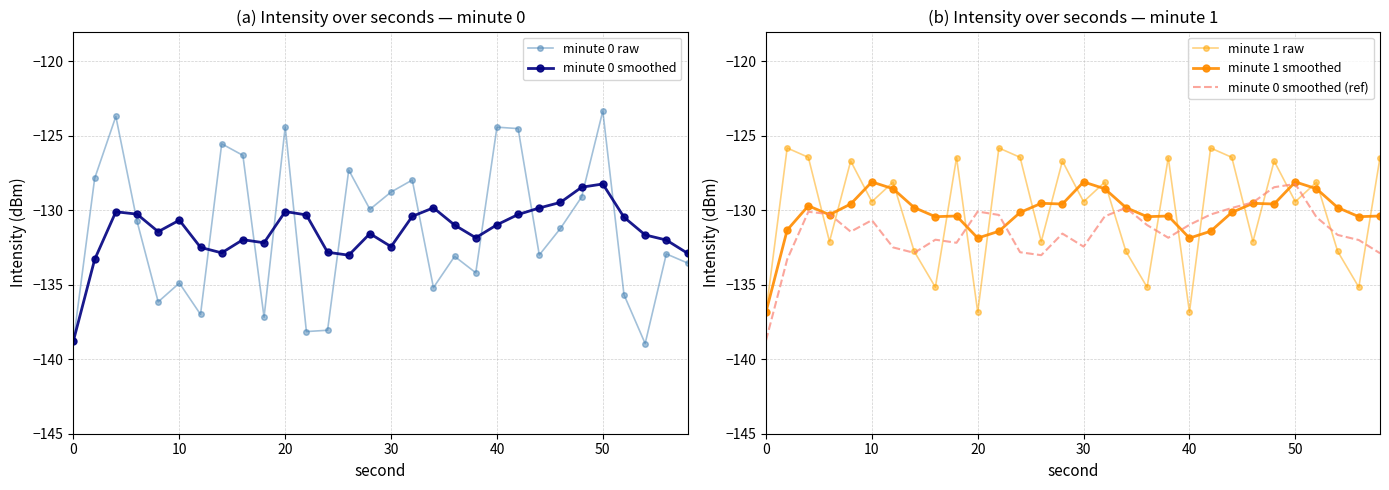

The value of minute 0 raw at 30 is -68.9. True or false?

False